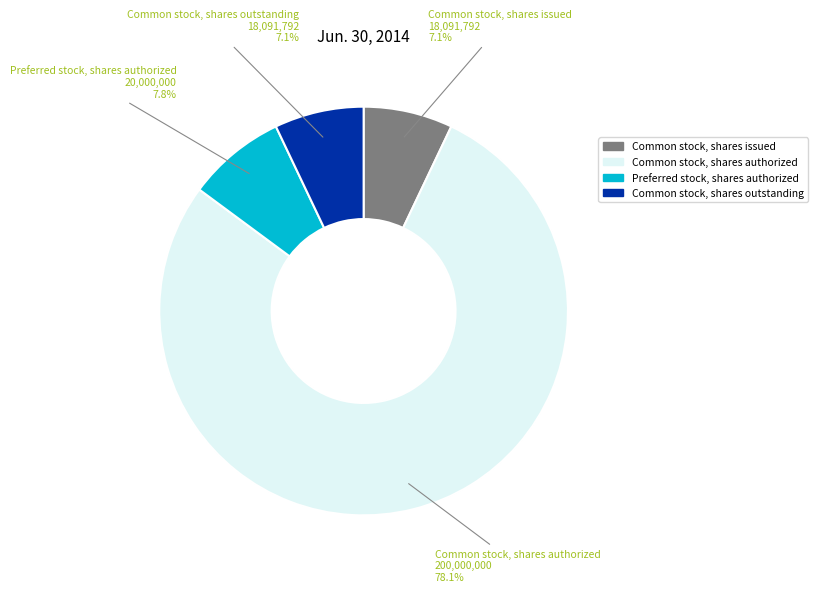

How much of the chart is everything except Common stock, shares issued?

92.9%